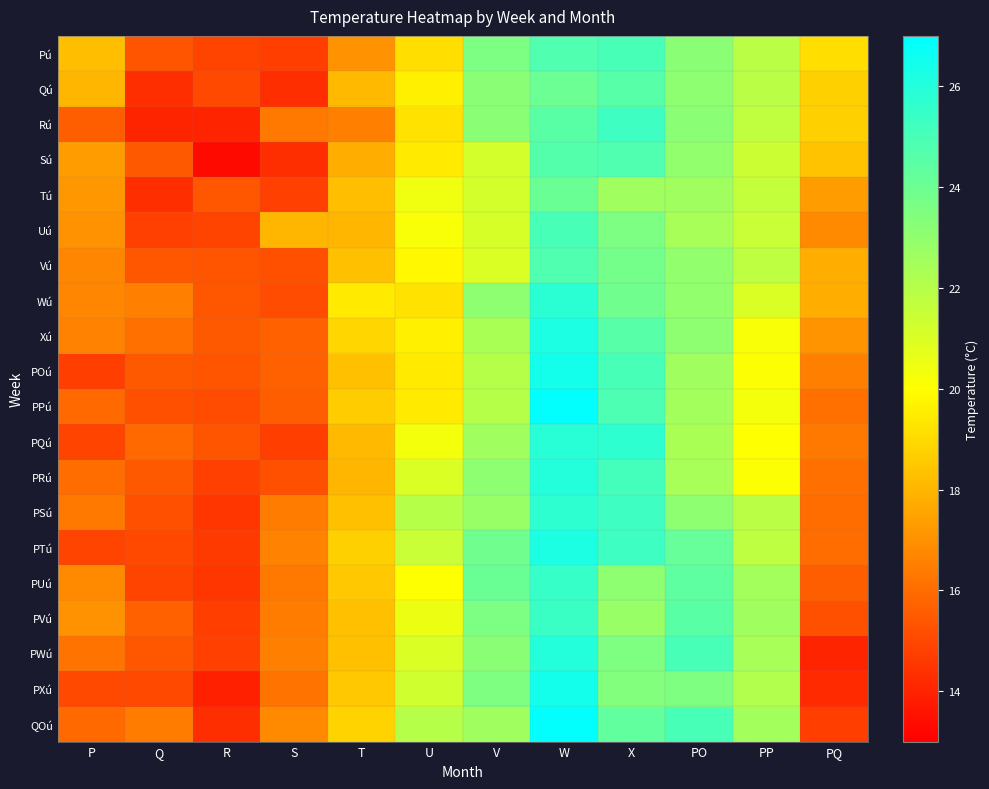

At which category is the sum across all series the highest?

W